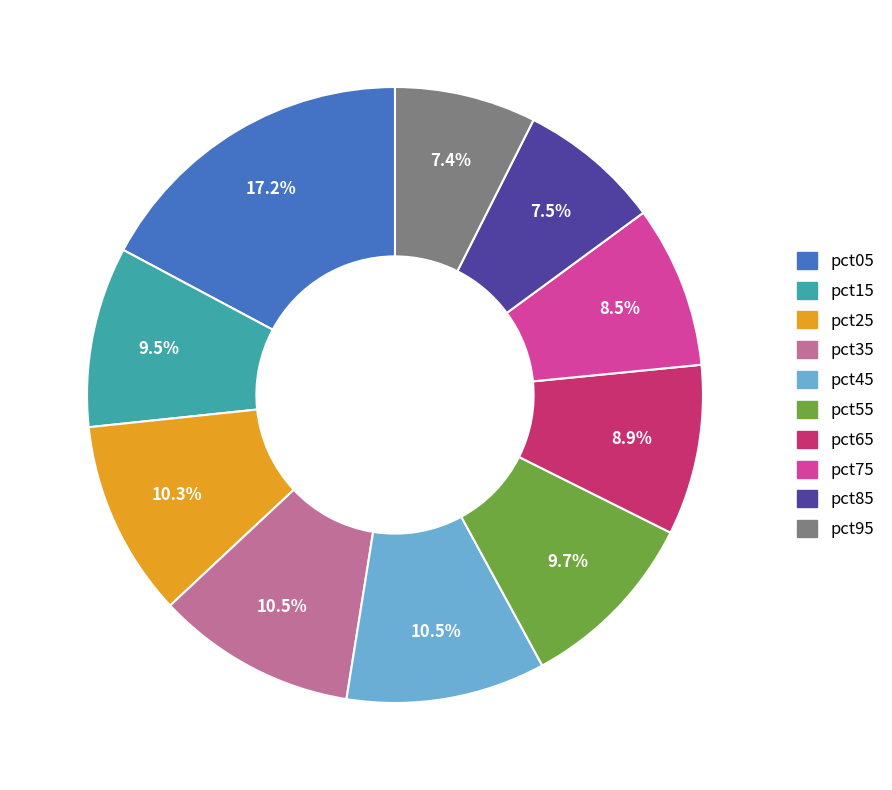

Between pct75 and pct85, which is larger?

pct75